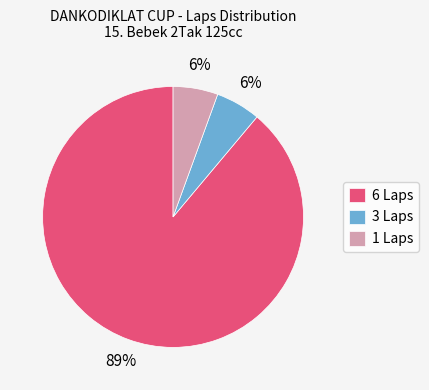

To the nearest percent, what is the combined percentage of 6 Laps and 3 Laps?

94%